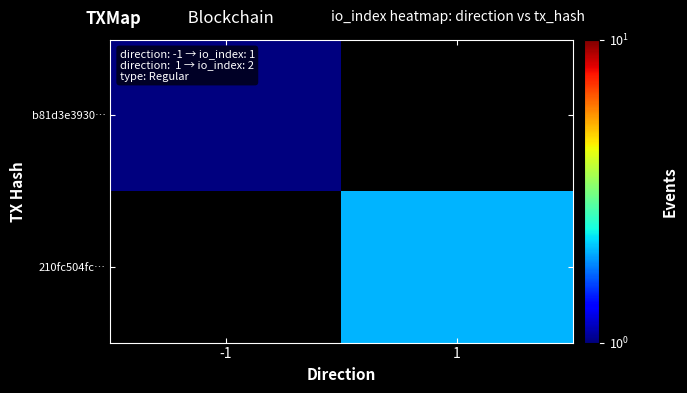

How many values in b81d3e3930… are above zero?

1